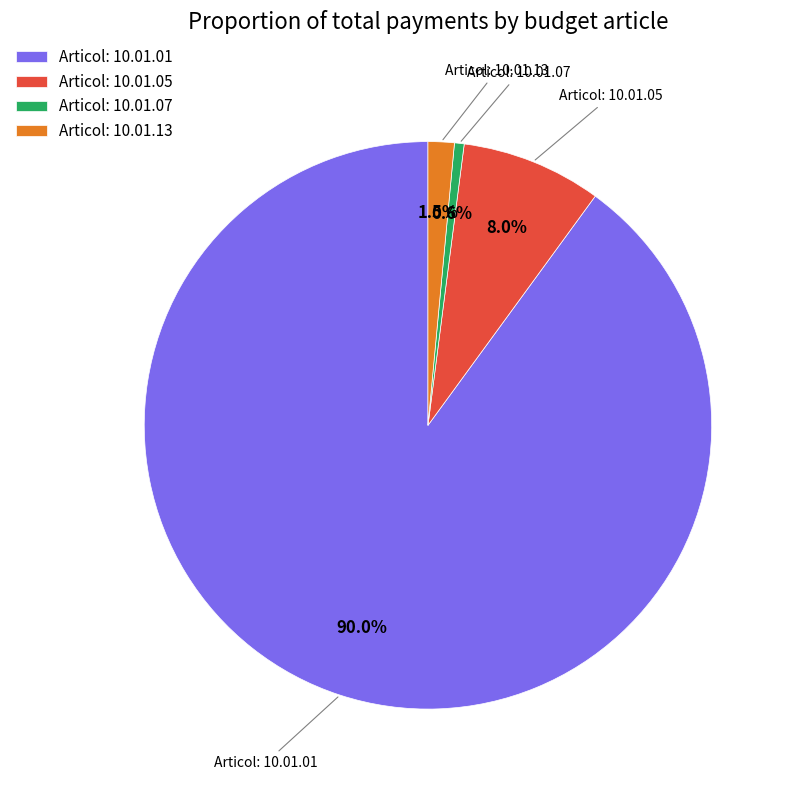

To the nearest percent, what is the average slice percentage?

25%